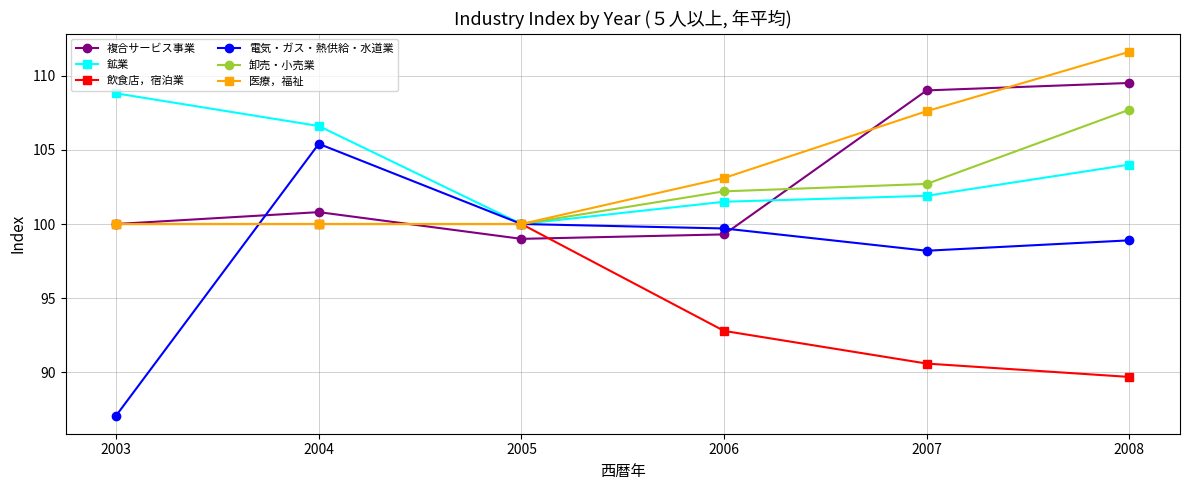

What are all the series names shown in the legend?

複合サービス事業, 鉱業, 飲食店，宿泊業, 電気・ガス・熱供給・水道業, 卸売・小売業, 医療，福祉